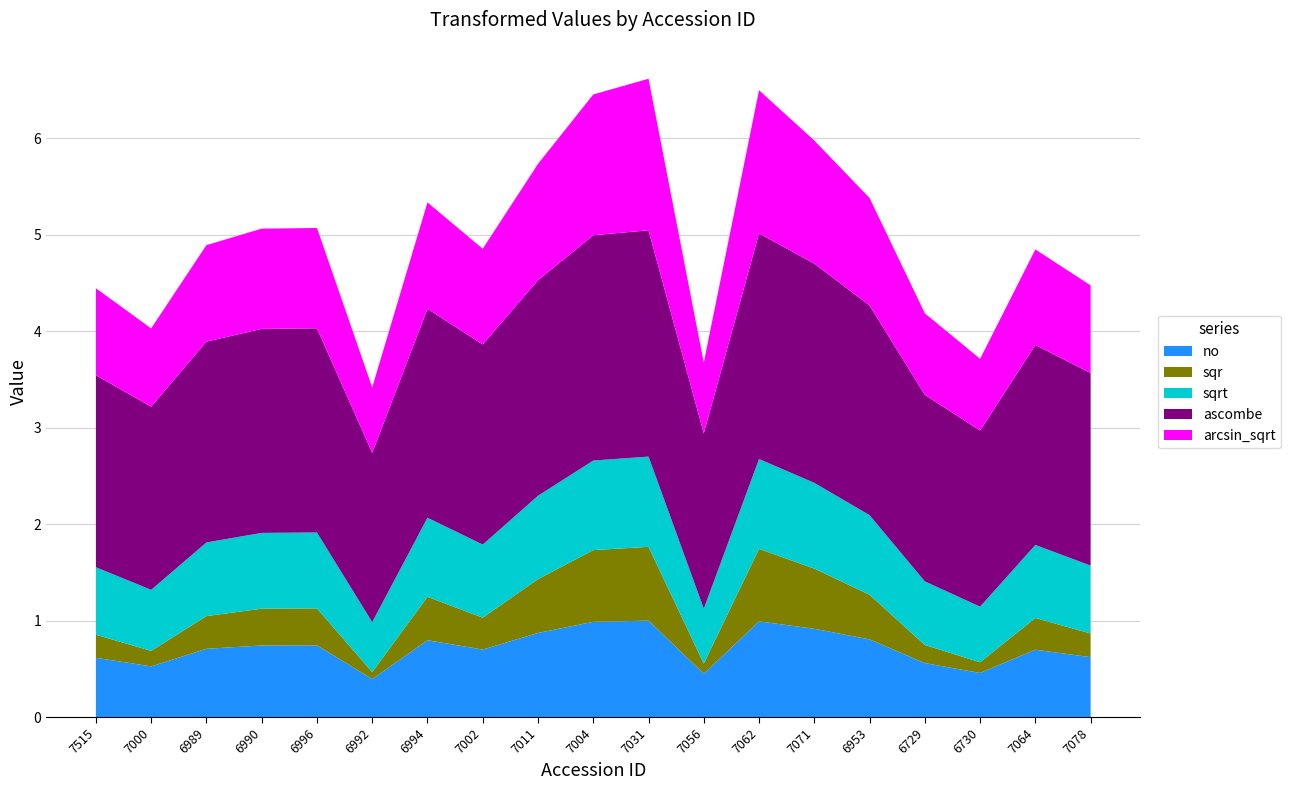

Reading left to right, extract all data points from this chart.

no: 7515=0.6	7000=0.5	6989=0.7	6990=0.7	6996=0.7	6992=0.4	6994=0.8	7002=0.7	7011=0.9	7004=1.0	7031=1.0	7056=0.4	7062=1.0	7071=0.9	6953=0.8	6729=0.6	6730=0.5	7064=0.7	7078=0.6
sqr: 7515=0.2	7000=0.2	6989=0.3	6990=0.4	6996=0.4	6992=0.1	6994=0.5	7002=0.3	7011=0.6	7004=0.7	7031=0.8	7056=0.1	7062=0.8	7071=0.6	6953=0.5	6729=0.2	6730=0.1	7064=0.3	7078=0.2
sqrt: 7515=0.7	7000=0.6	6989=0.8	6990=0.8	6996=0.8	6992=0.5	6994=0.8	7002=0.8	7011=0.9	7004=0.9	7031=0.9	7056=0.6	7062=0.9	7071=0.9	6953=0.8	6729=0.7	6730=0.6	7064=0.8	7078=0.7
ascombe: 7515=2.0	7000=1.9	6989=2.1	6990=2.1	6996=2.1	6992=1.8	6994=2.2	7002=2.1	7011=2.2	7004=2.3	7031=2.3	7056=1.8	7062=2.3	7071=2.3	6953=2.2	6729=1.9	6730=1.8	7064=2.1	7078=2.0
arcsin_sqrt: 7515=0.9	7000=0.8	6989=1.0	6990=1.0	6996=1.0	6992=0.7	6994=1.1	7002=1.0	7011=1.2	7004=1.5	7031=1.6	7056=0.7	7062=1.5	7071=1.3	6953=1.1	6729=0.8	6730=0.7	7064=1.0	7078=0.9